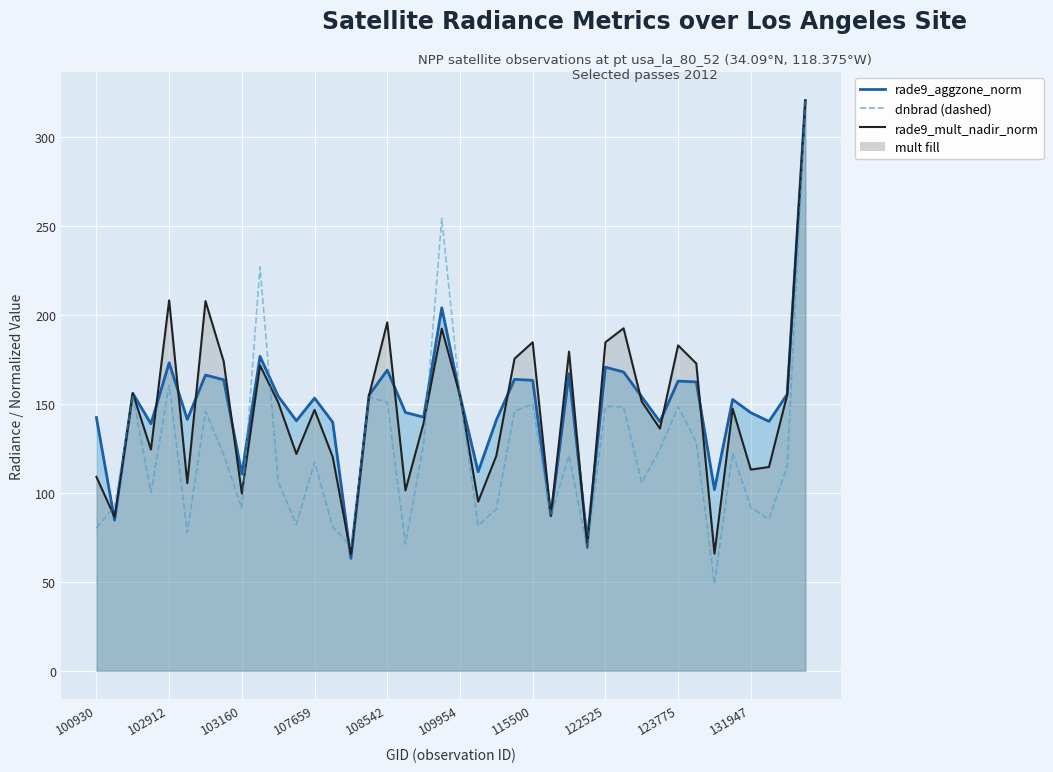

Rank the categories by value from highest to lowest.

39, 19, 131947, 108542, 103160, 20, 15, 16, 24, 28, 32, 29, 23, 115500, 33, 18, 31, 35, 122525, 26, 12, 38, 10, 30, 107659, 102912, 36, 123775, 22, 25, 37, 11, 21, 13, 100930, 109954, 17, 14, 27, 34